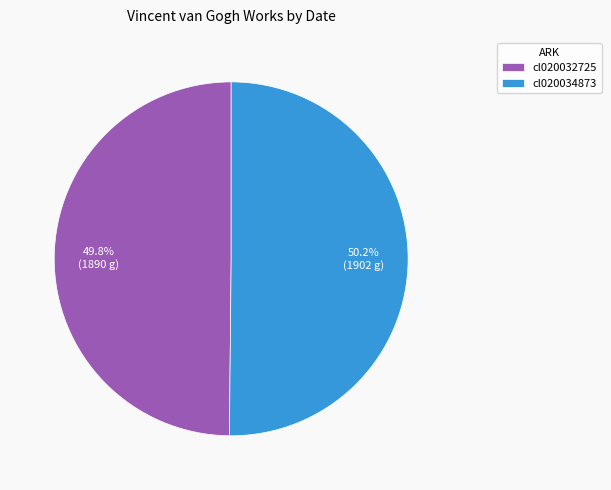

Count the number of slices in the pie.

2